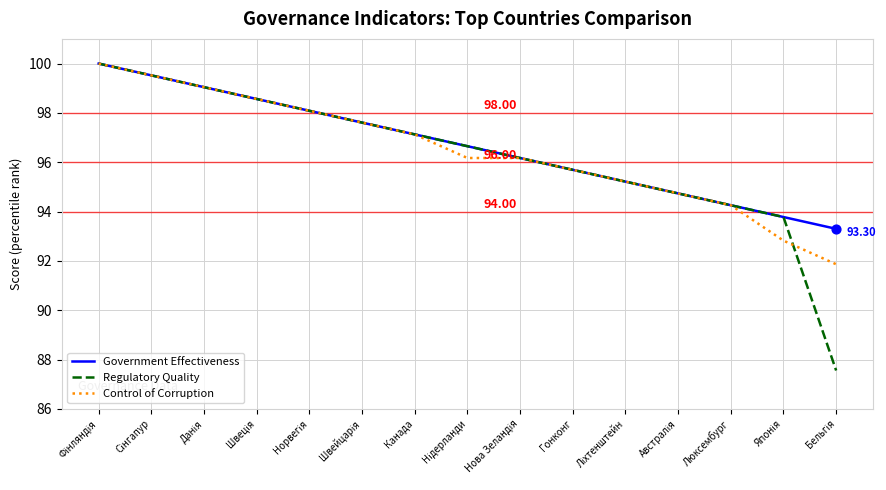

Which series has the widest spread of values?

Regulatory Quality